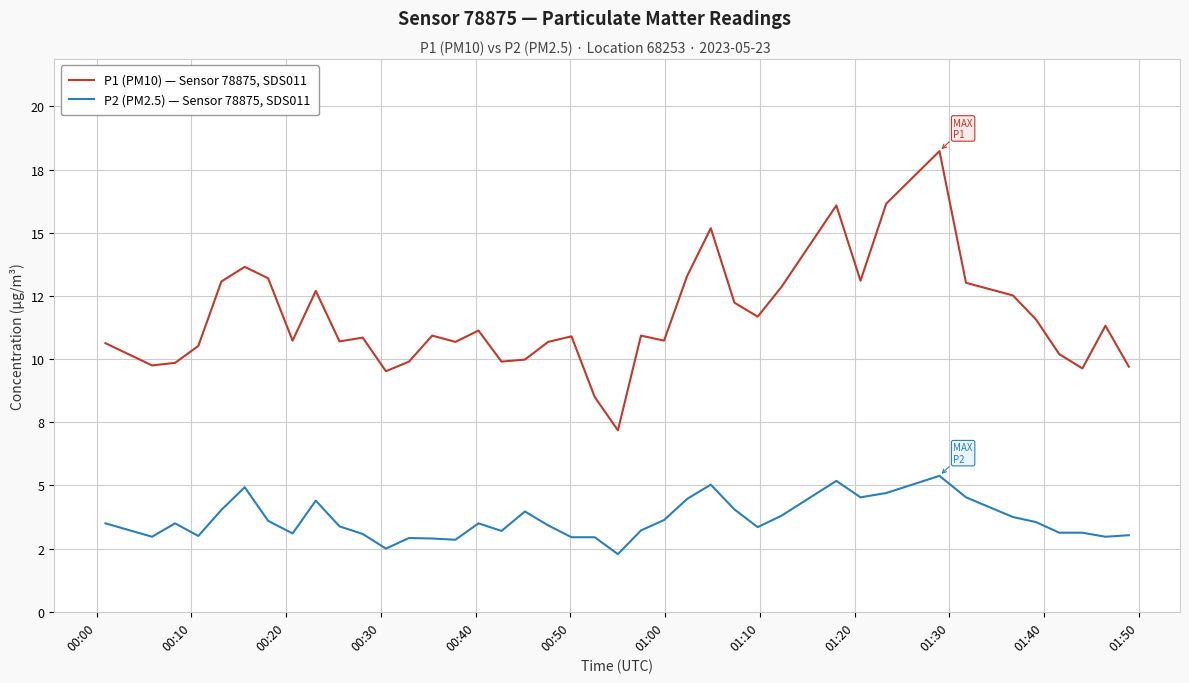

What is the value of the P1 (PM10) — Sensor 78875, SDS011 point at the 39th from the left?

11.3